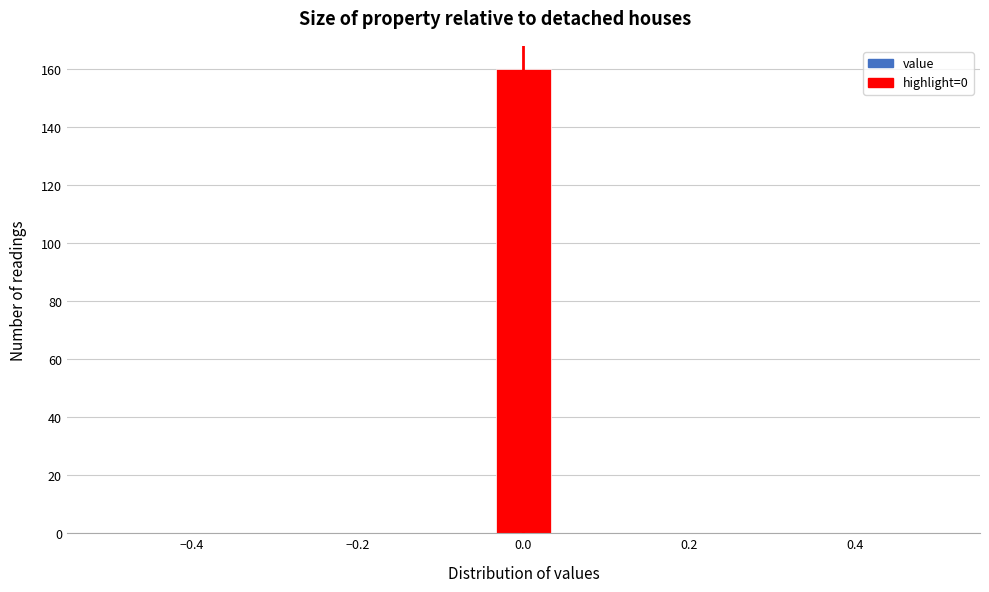

Read against the x-axis, roughly where is the centre of the tallest bar?

0.00